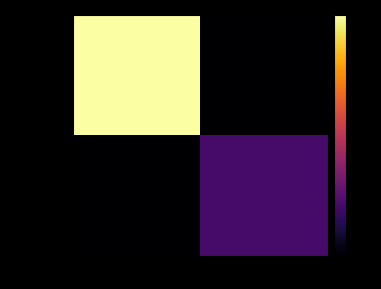

Reading left to right, transcribe all the data shown in this chart.

883f3eff…: -1=14	1=0
a7651aa3…: -1=0	1=3